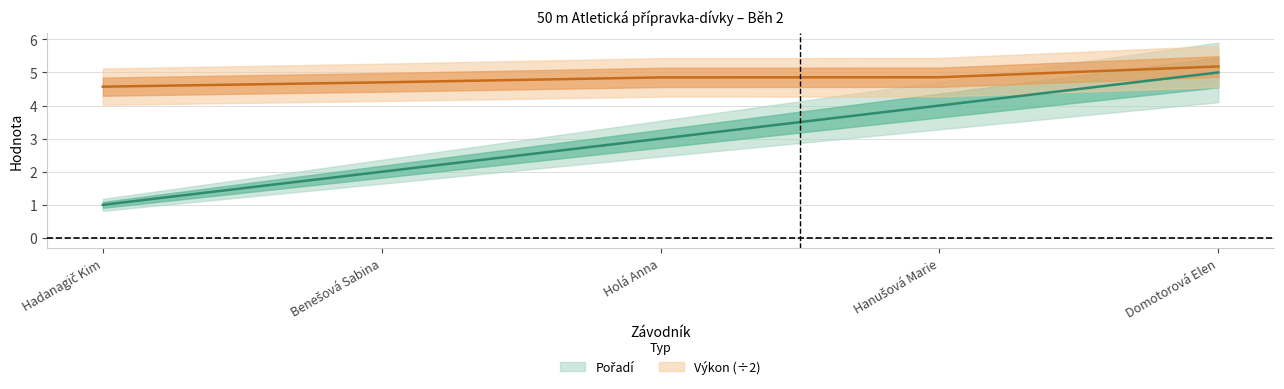

What is the spread (max minus min) of values at Domotorová Elen?

0.2